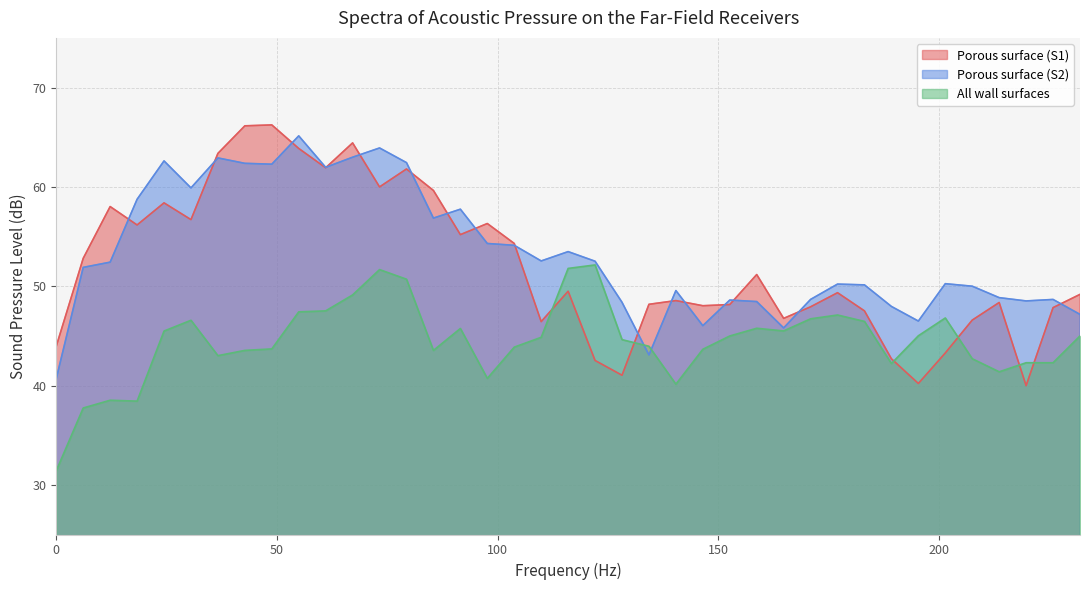

List the labels in order of All wall surfaces value, largest first.

122.0703125, 115.966796875, 73.2421875, 79.345703125, 67.138671875, 61.03515625, 54.931640625, 177.001953125, 201.416015625, 170.8984375, 30.517578125, 183.10546875, 158.69140625, 91.552734375, 164.794921875, 24.4140625, 195.3125, 231.93359375, 152.587890625, 109.86328125, 128.173828125, 134.27734375, 103.759765625, 48.828125, 146.484375, 42.724609375, 85.44921875, 36.62109375, 207.51953125, 225.830078125, 219.7265625, 189.208984375, 213.623046875, 97.65625, 140.380859375, 12.20703125, 18.310546875, 6.103515625, 0